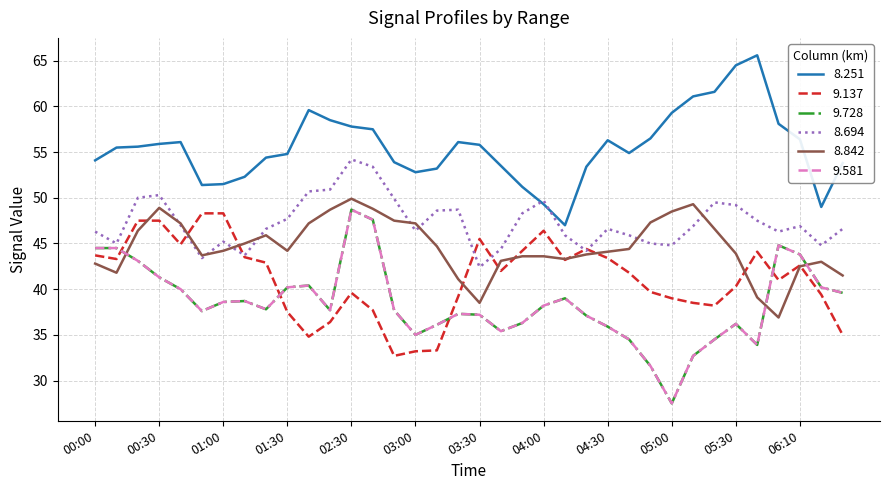

Does the chart display data point markers on the line(s)?

No